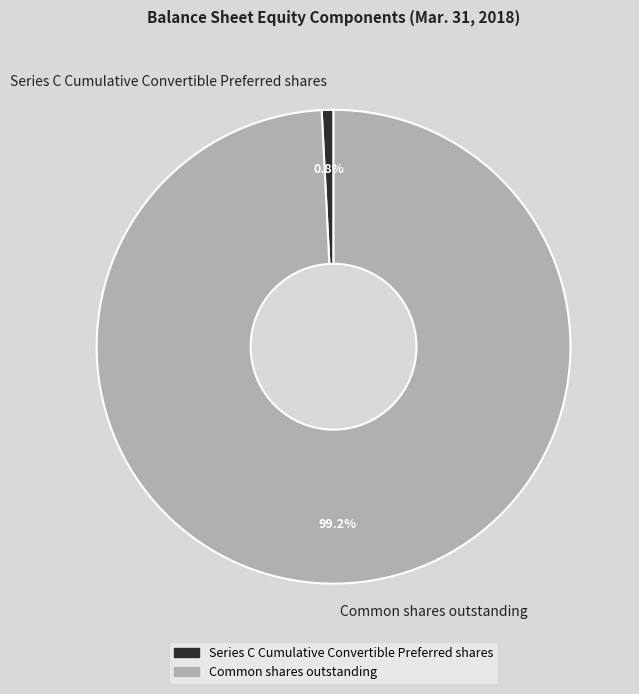

Is there a majority slice in this chart?

Yes